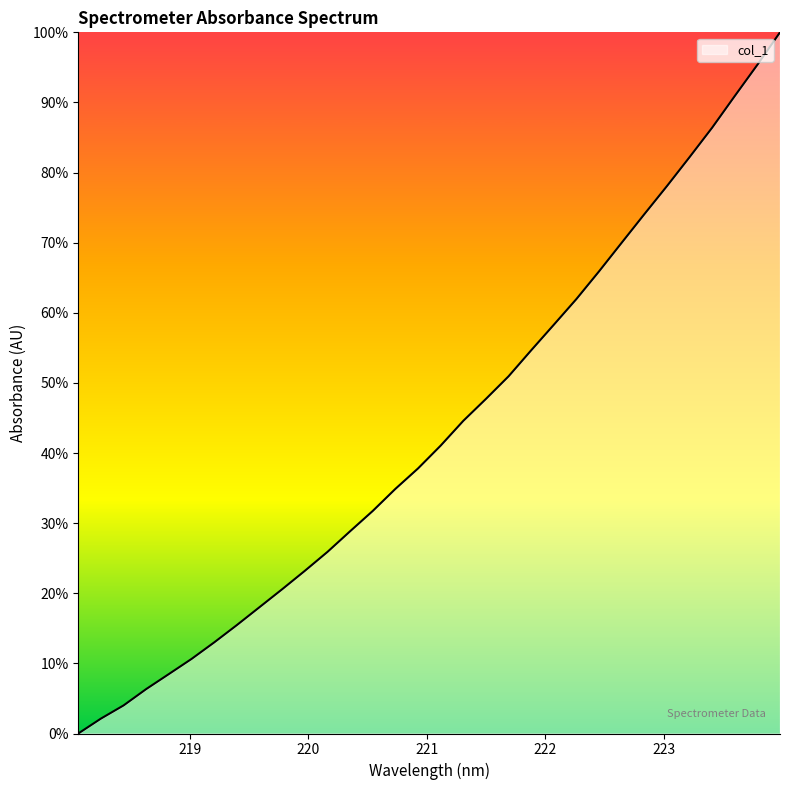

Reading left to right, list all the values displayed in this chart.

0.0	2.1	4.0	6.3	8.5	10.6	13.0	15.5	18.0	20.6	23.2	25.9	28.8	31.7	34.9	37.8	41.1	44.6	47.7	50.9	54.7	58.3	62.0	65.9	70.0	74.1	78.1	82.2	86.4	90.9	95.4	100.0